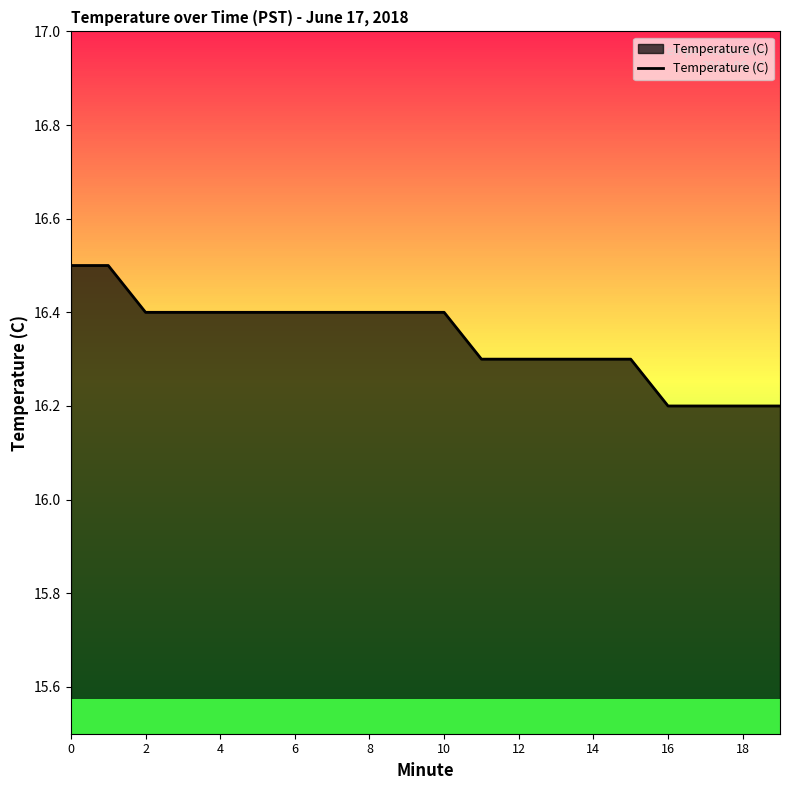

What is the greatest value displayed?

16.5